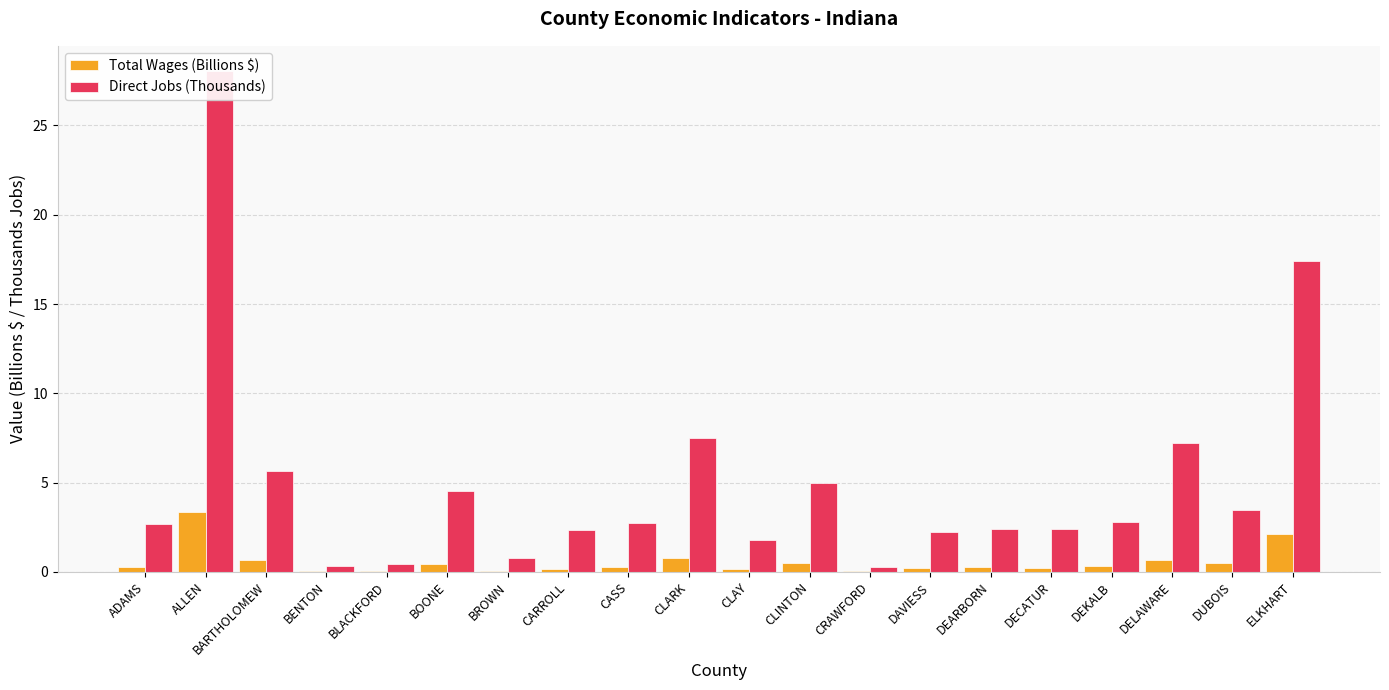

What position from the right is ALLEN?

19